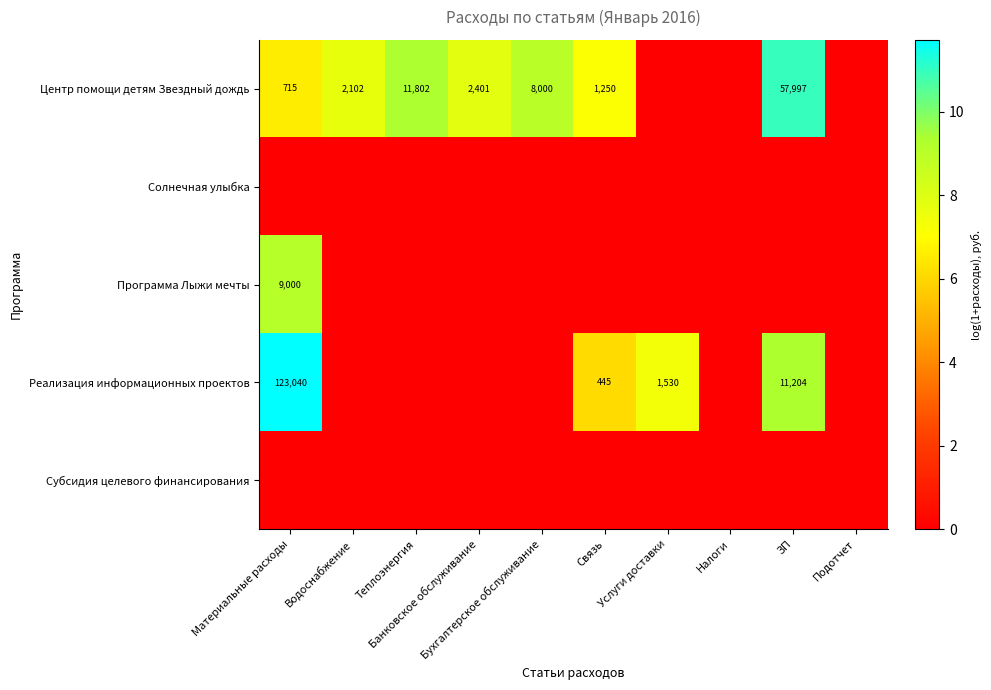

Between Налоги and Подотчет, which series saw the biggest shift?

Центр помощи детям Звездный дождь